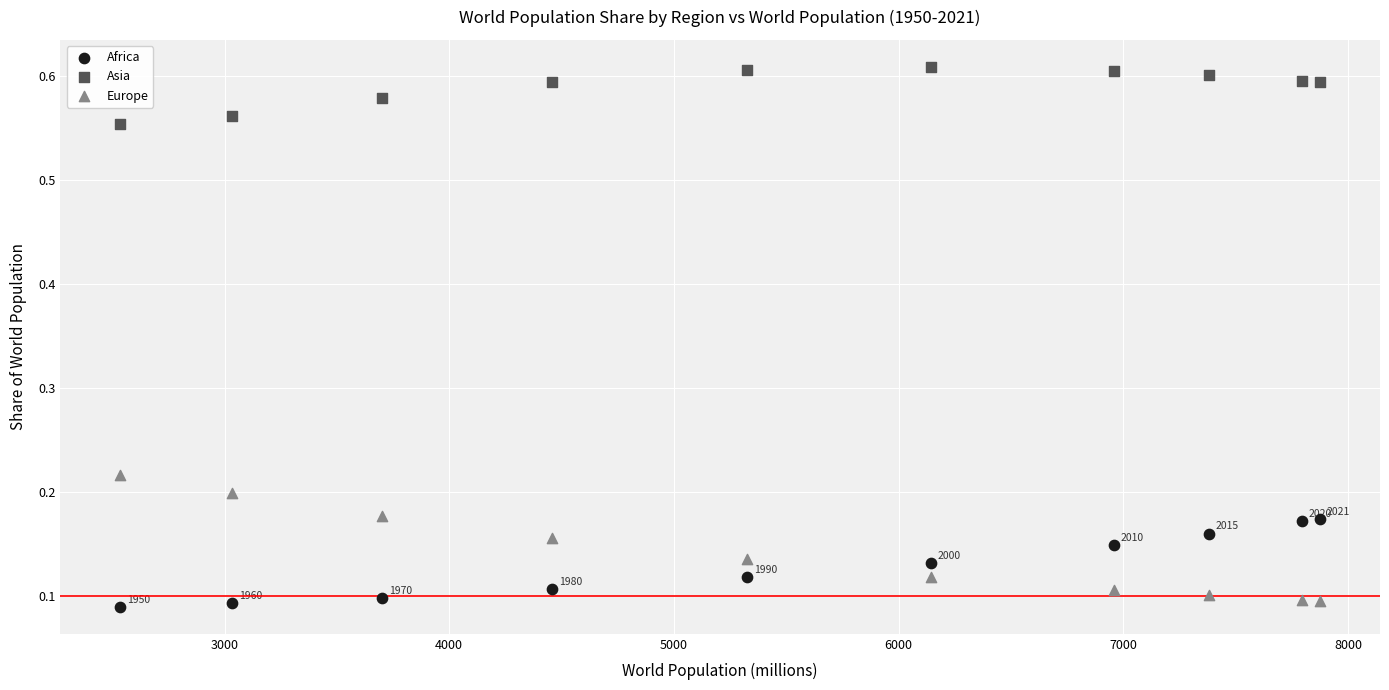

Which series has the widest spread of Y values?

Europe